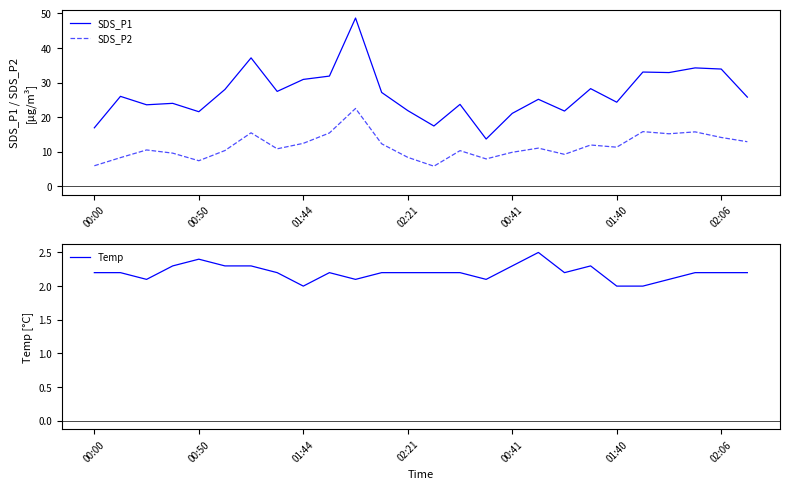

How many values in the SDS_P2 series are below 11?

13